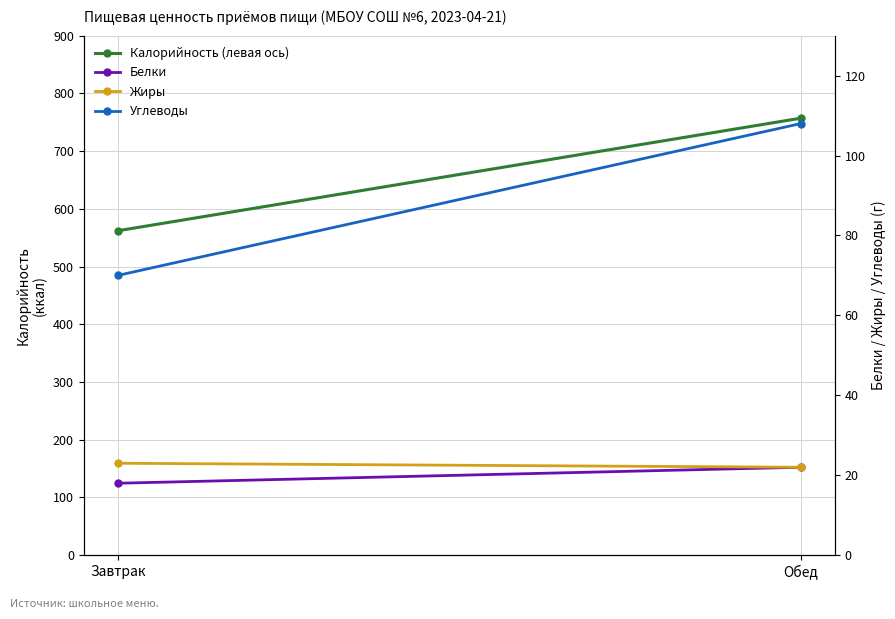

Reading left to right, list all the values displayed in this chart.

Калорийность (левая ось): 562	757
Белки: 18	22
Жиры: 23	22
Углеводы: 70	108